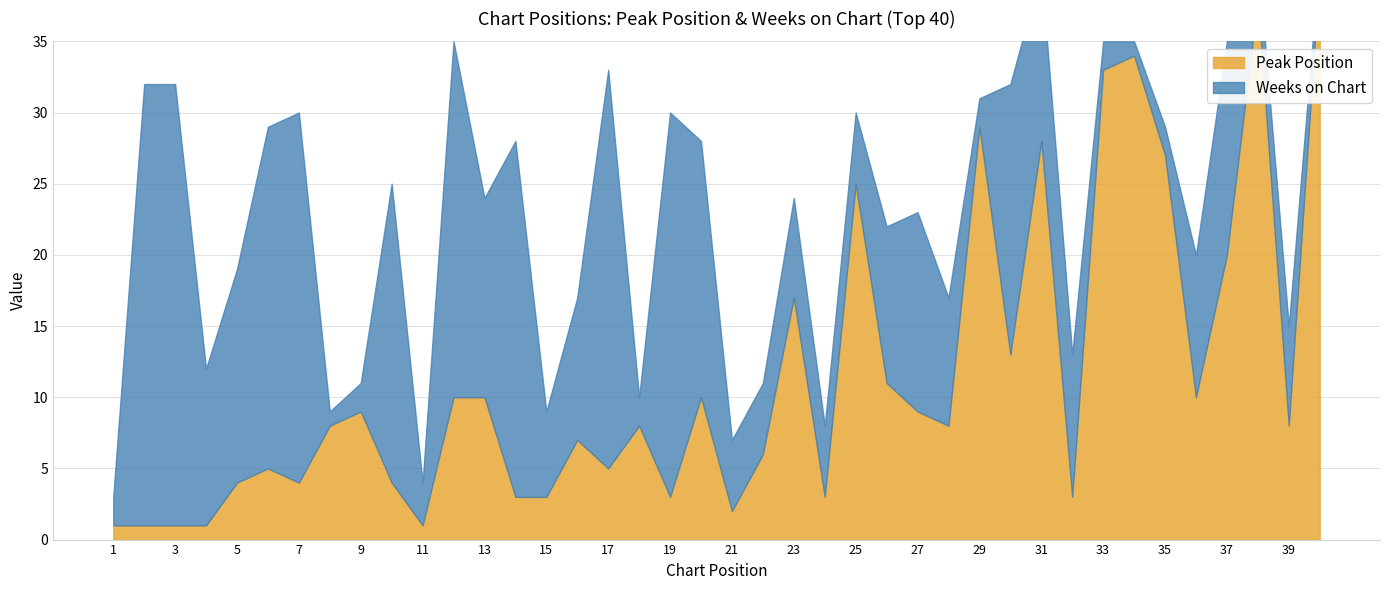

At which category is the sum across all series the highest?

38